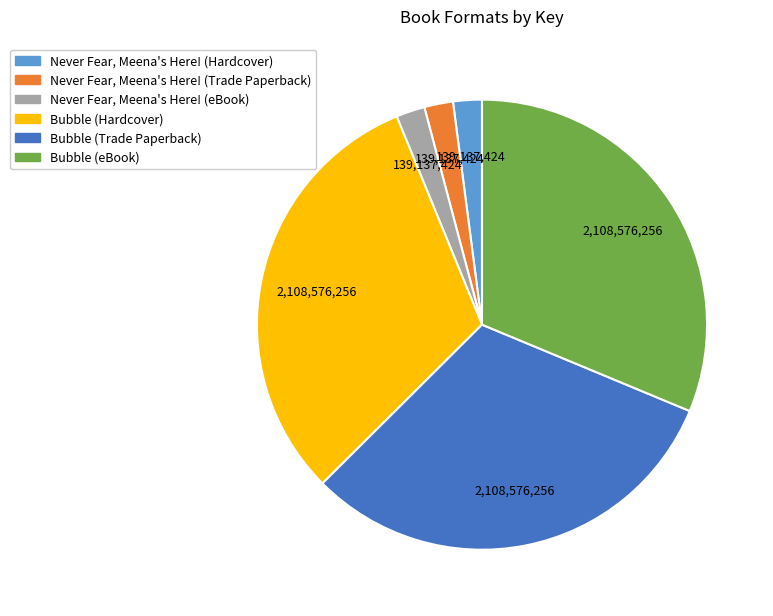

Is the sum of Never Fear, Meena's Here! (Trade Paperback) and Bubble (Trade Paperback) greater than half?

No